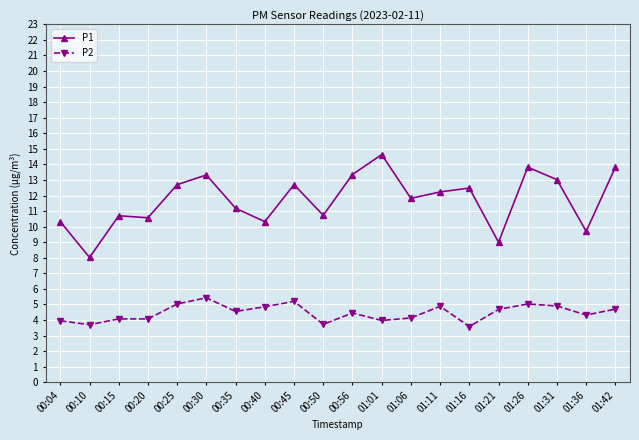

Rank the series by their maximum value, from highest to lowest.

P1, P2